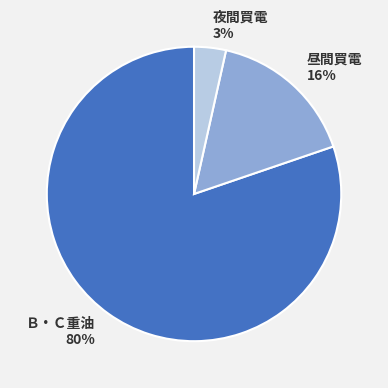

Which category accounts for the majority?

Ｂ・Ｃ重油